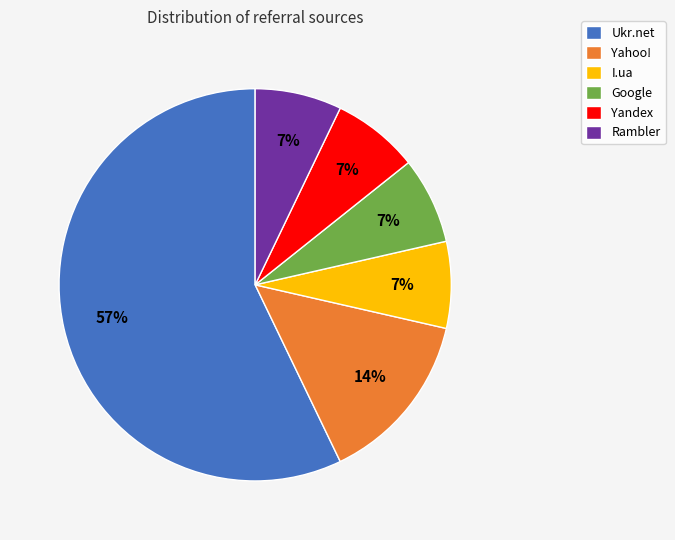

Which category has the biggest portion of the pie?

Ukr.net